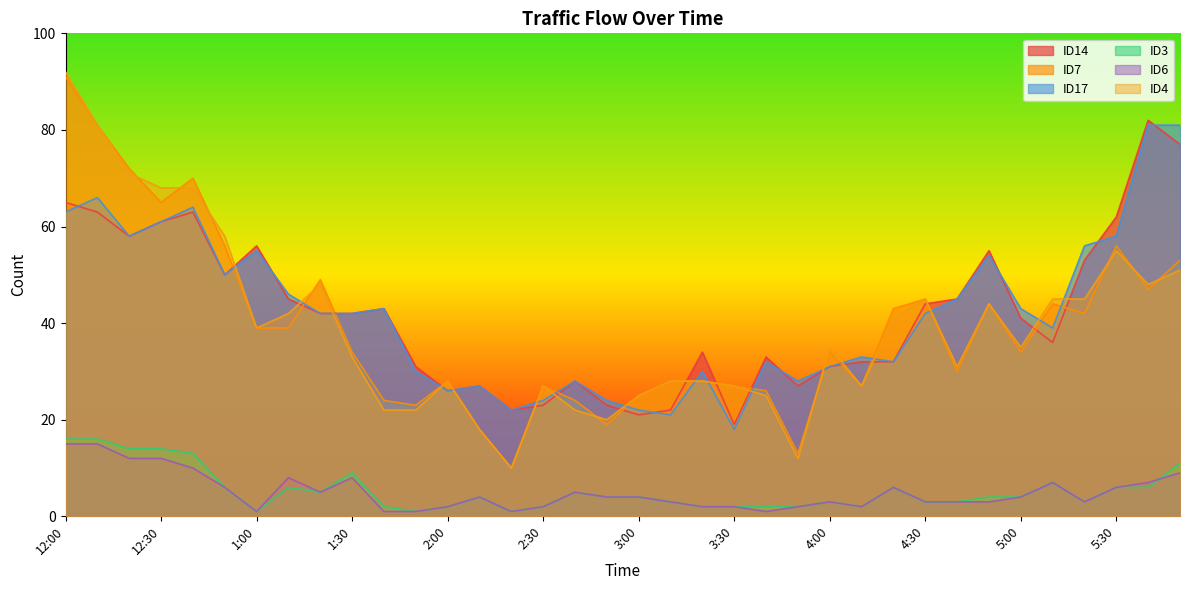

Reading left to right, transcribe all the data shown in this chart.

ID14: 12:00=65	12:10=63	12:20=58	12:30=61	12:40=63	12:50=50	1:00=56	1:10=45	1:20=42	1:30=42	1:40=43	1:50=31	2:00=26	2:10=27	2:20=22	2:30=23	2:40=28	2:50=23	3:00=21	3:10=22	3:20=34	3:30=19	3:40=33	3:50=27	4:00=31	4:10=32	4:20=32	4:30=44	4:40=45	4:50=55	5:00=41	5:10=36	5:20=53	5:30=62	5:40=82	5:50=77
ID7: 12:00=91	12:10=81	12:20=72	12:30=65	12:40=70	12:50=56	1:00=39	1:10=39	1:20=49	1:30=34	1:40=24	1:50=23	2:00=28	2:10=18	2:20=10	2:30=27	2:40=24	2:50=19	3:00=25	3:10=28	3:20=28	3:30=27	3:40=26	3:50=13	4:00=34	4:10=27	4:20=43	4:30=45	4:40=30	4:50=44	5:00=34	5:10=44	5:20=42	5:30=56	5:40=47	5:50=53
ID17: 12:00=63	12:10=66	12:20=58	12:30=61	12:40=64	12:50=50	1:00=55	1:10=46	1:20=42	1:30=42	1:40=43	1:50=30	2:00=26	2:10=27	2:20=22	2:30=24	2:40=28	2:50=24	3:00=22	3:10=21	3:20=30	3:30=18	3:40=32	3:50=28	4:00=31	4:10=33	4:20=32	4:30=42	4:40=45	4:50=54	5:00=43	5:10=39	5:20=56	5:30=58	5:40=81	5:50=81
ID3: 12:00=16	12:10=16	12:20=14	12:30=14	12:40=13	12:50=6	1:00=1	1:10=6	1:20=5	1:30=9	1:40=2	1:50=1	2:00=2	2:10=4	2:20=1	2:30=2	2:40=5	2:50=4	3:00=4	3:10=3	3:20=2	3:30=2	3:40=2	3:50=2	4:00=3	4:10=2	4:20=6	4:30=3	4:40=3	4:50=4	5:00=4	5:10=7	5:20=3	5:30=6	5:40=6	5:50=11
ID6: 12:00=15	12:10=15	12:20=12	12:30=12	12:40=10	12:50=6	1:00=1	1:10=8	1:20=5	1:30=8	1:40=1	1:50=1	2:00=2	2:10=4	2:20=1	2:30=2	2:40=5	2:50=4	3:00=4	3:10=3	3:20=2	3:30=2	3:40=1	3:50=2	4:00=3	4:10=2	4:20=6	4:30=3	4:40=3	4:50=3	5:00=4	5:10=7	5:20=3	5:30=6	5:40=7	5:50=9
ID4: 12:00=92	12:10=81	12:20=71	12:30=68	12:40=68	12:50=58	1:00=39	1:10=42	1:20=48	1:30=33	1:40=22	1:50=22	2:00=28	2:10=18	2:20=10	2:30=27	2:40=22	2:50=20	3:00=25	3:10=28	3:20=28	3:30=27	3:40=25	3:50=12	4:00=35	4:10=27	4:20=41	4:30=45	4:40=31	4:50=44	5:00=35	5:10=45	5:20=45	5:30=55	5:40=48	5:50=51